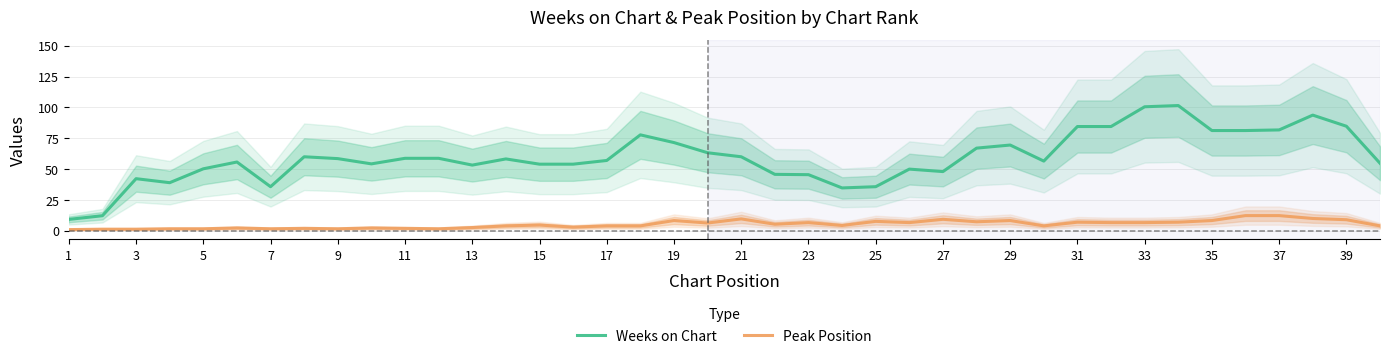

The Peak Position series shows 7.0 at 31. True or false?

True